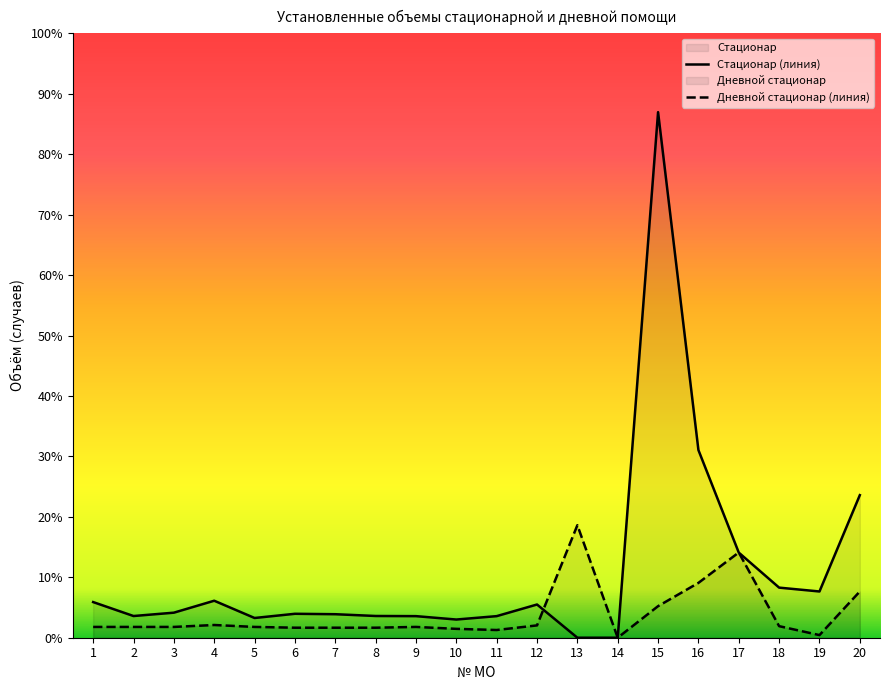

After their last crossing, which series has the higher values: Стационар (линия) or Дневной стационар (линия)?

Стационар (линия)